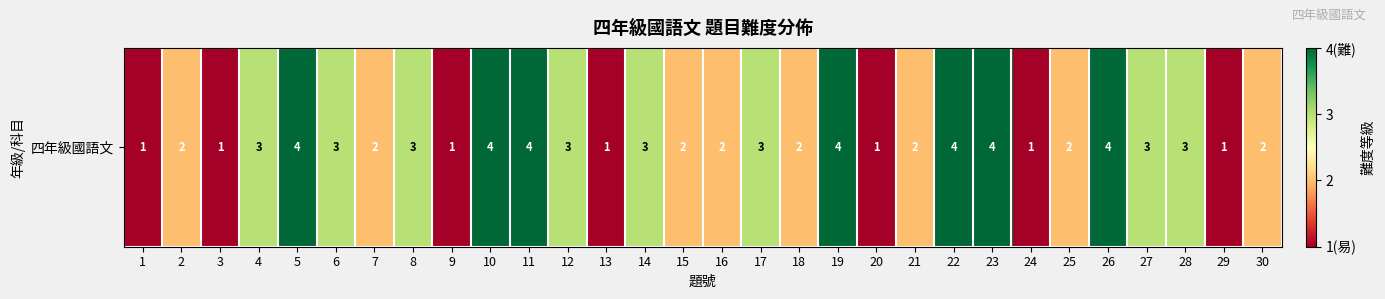

Reading left to right, extract all data points from this chart.

1=1	2=2	3=1	4=3	5=4	6=3	7=2	8=3	9=1	10=4	11=4	12=3	13=1	14=3	15=2	16=2	17=3	18=2	19=4	20=1	21=2	22=4	23=4	24=1	25=2	26=4	27=3	28=3	29=1	30=2